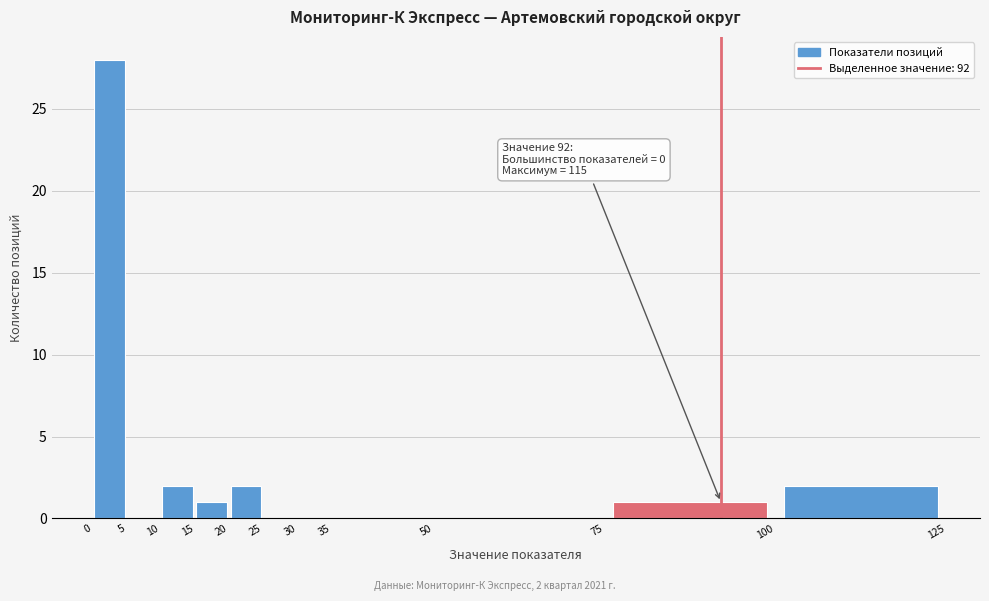

Over which range of the x-axis is the bar tallest?

0 to 5